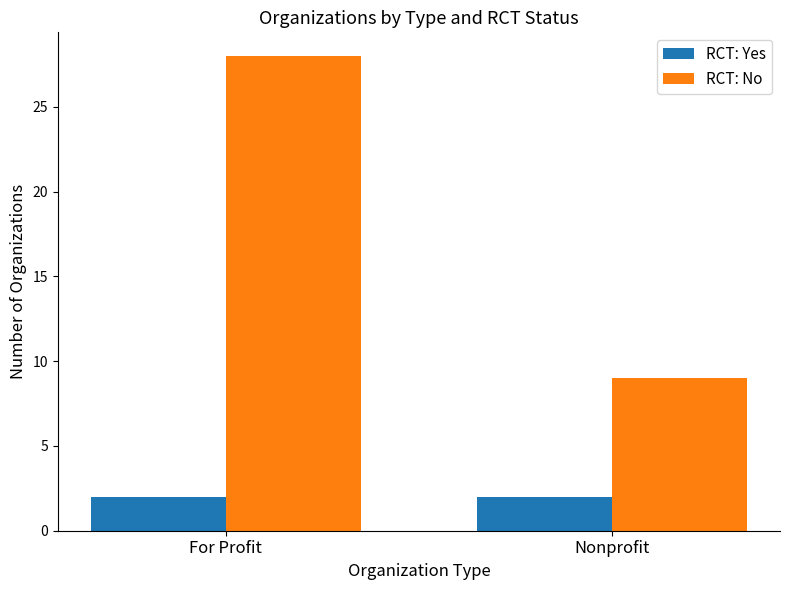

At which category does the chart reach its peak across all series?

For Profit